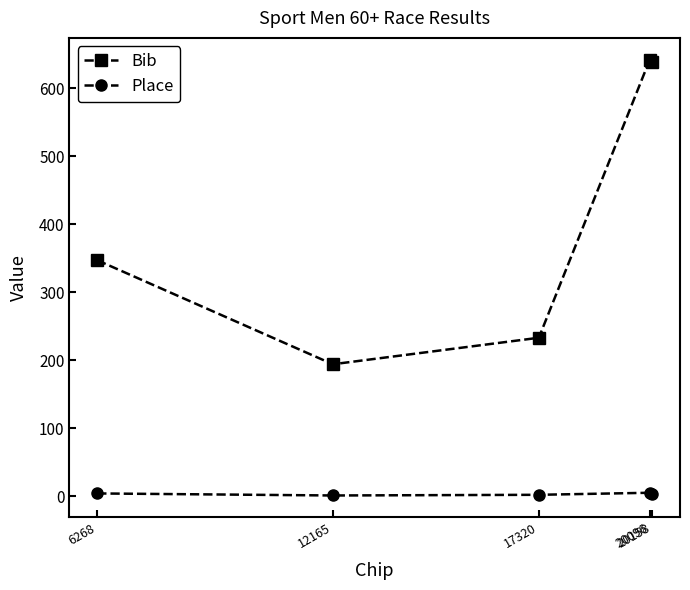

True or false: Bib has more than 1 interior local peaks.

False